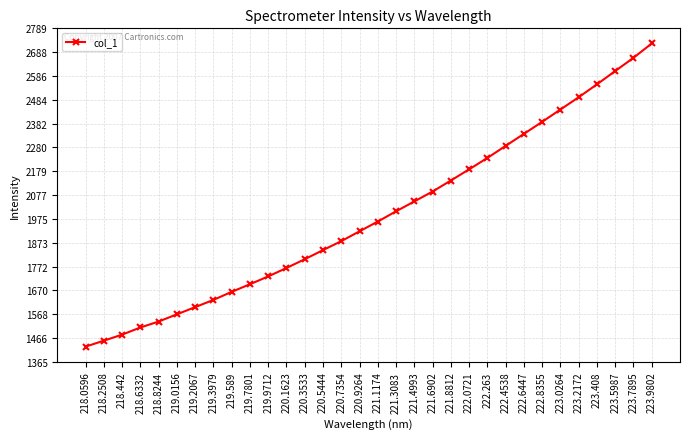

How many series are shown in this chart?

1